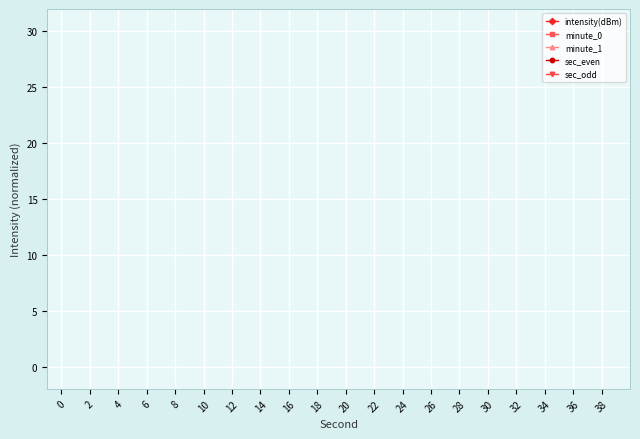

True or false: sec_even has more than 0 points higher than both neighbors.

True